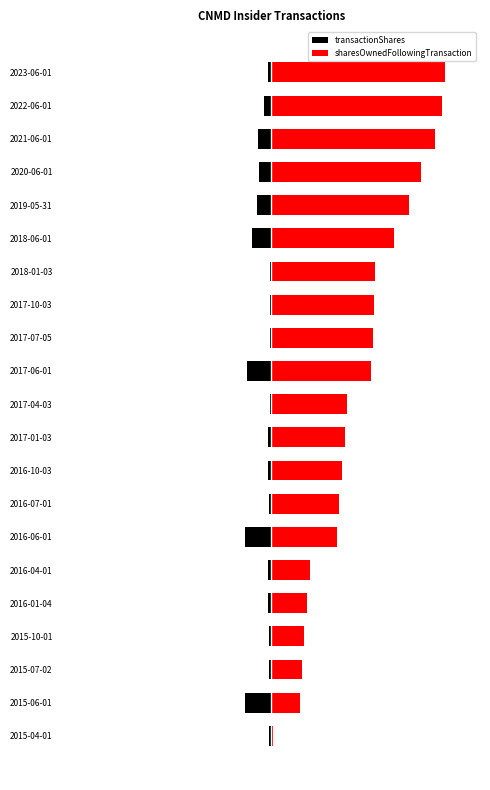

What is the difference between the transactionShares values at 2016-04-01 and 2018-01-03?

0.1